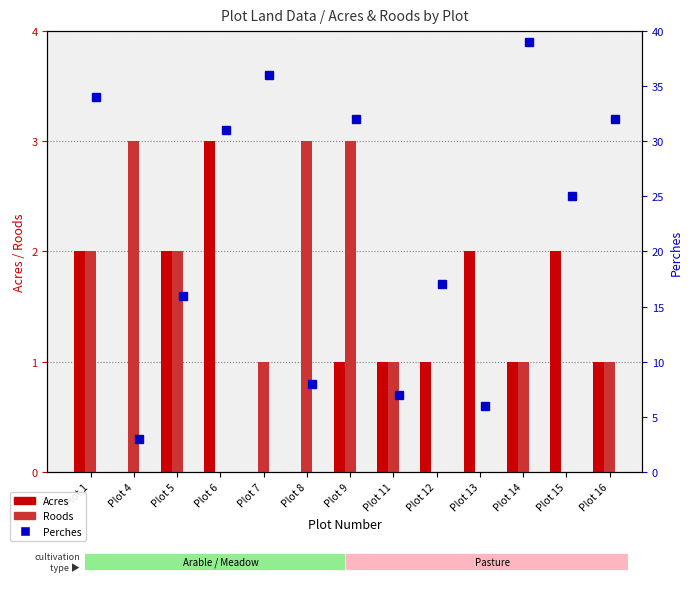

The value of Roods at Plot 5 is 1. True or false?

False